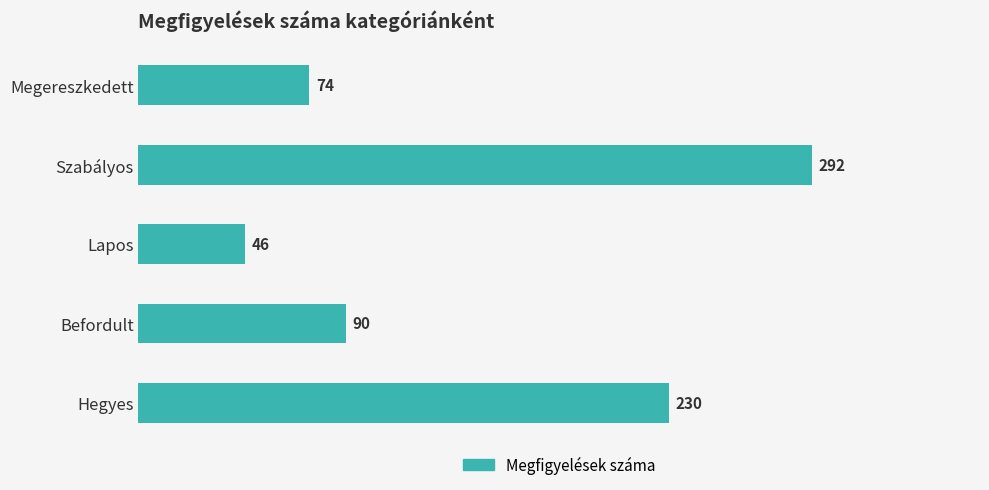

What is the difference between the maximum and minimum values?

246